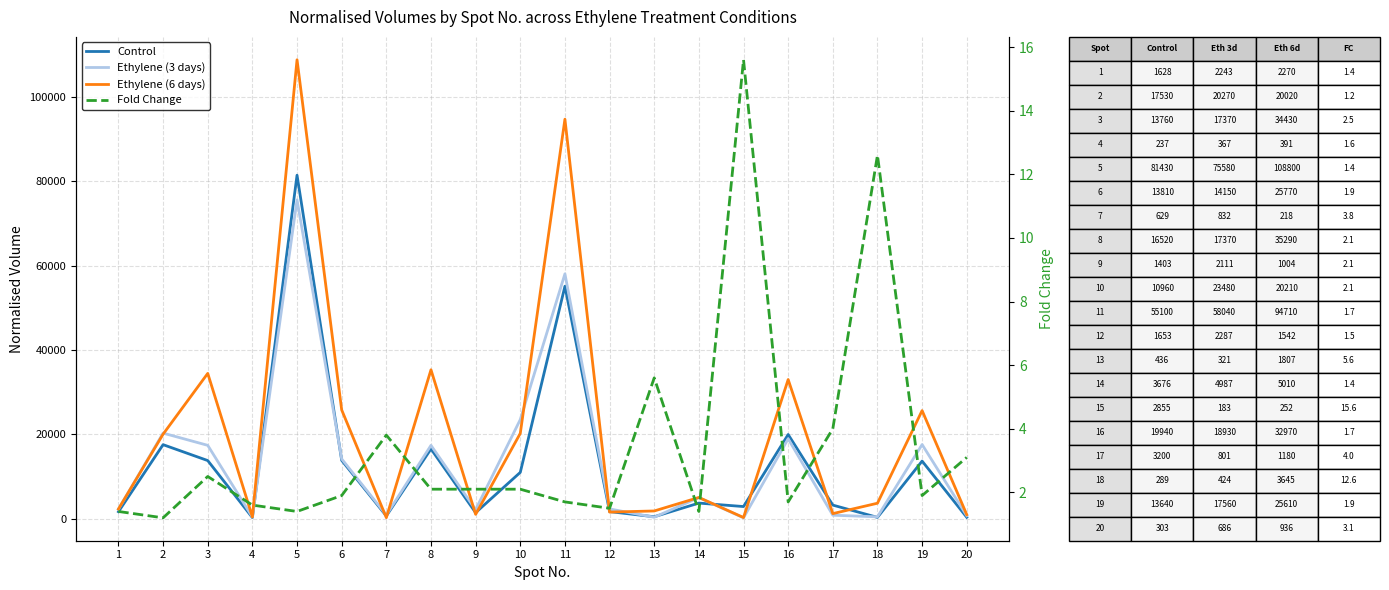

Which label corresponds to the largest value in the chart?

5